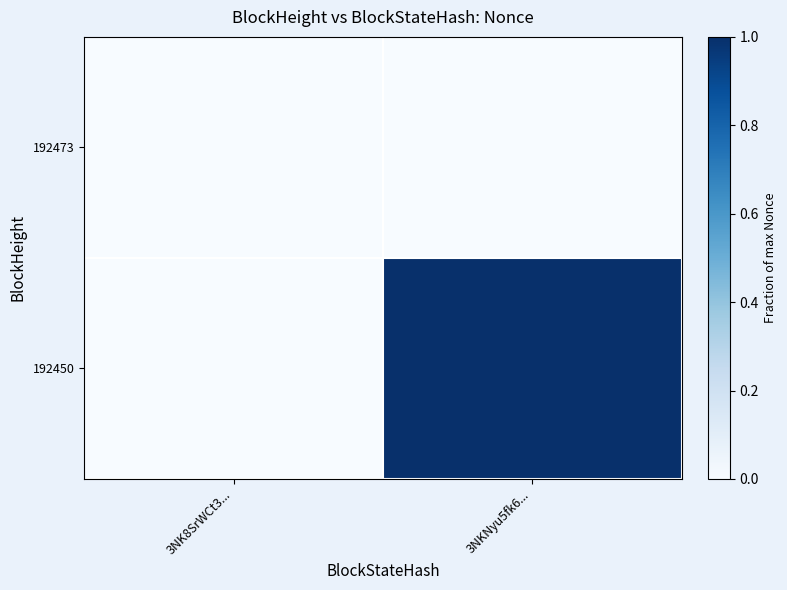

What is the spread (max minus min) of values at 3NKNyu5fk6...?

1